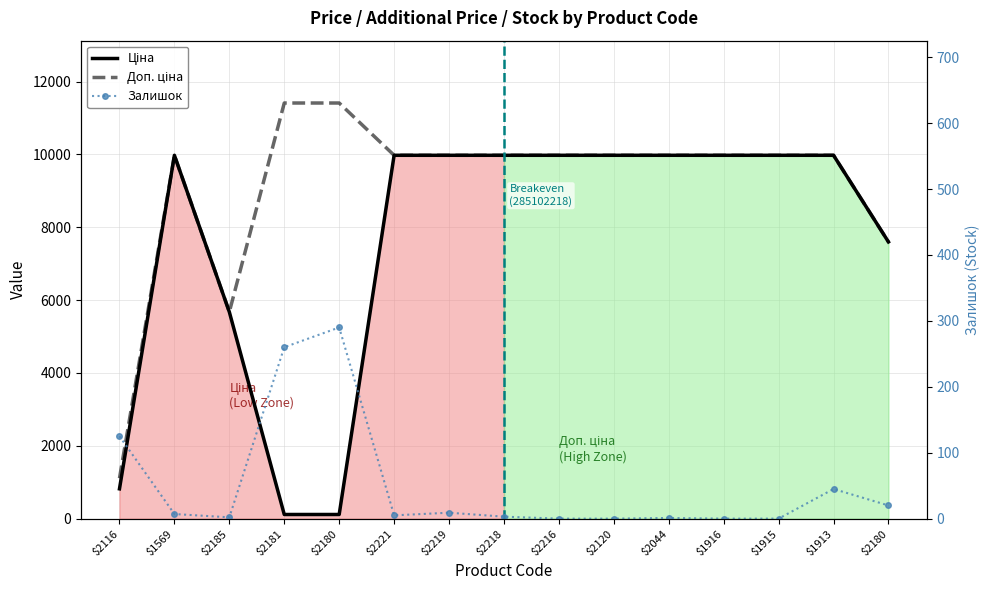

After their last crossing, which series has the higher values: Ціна or Залишок?

Ціна